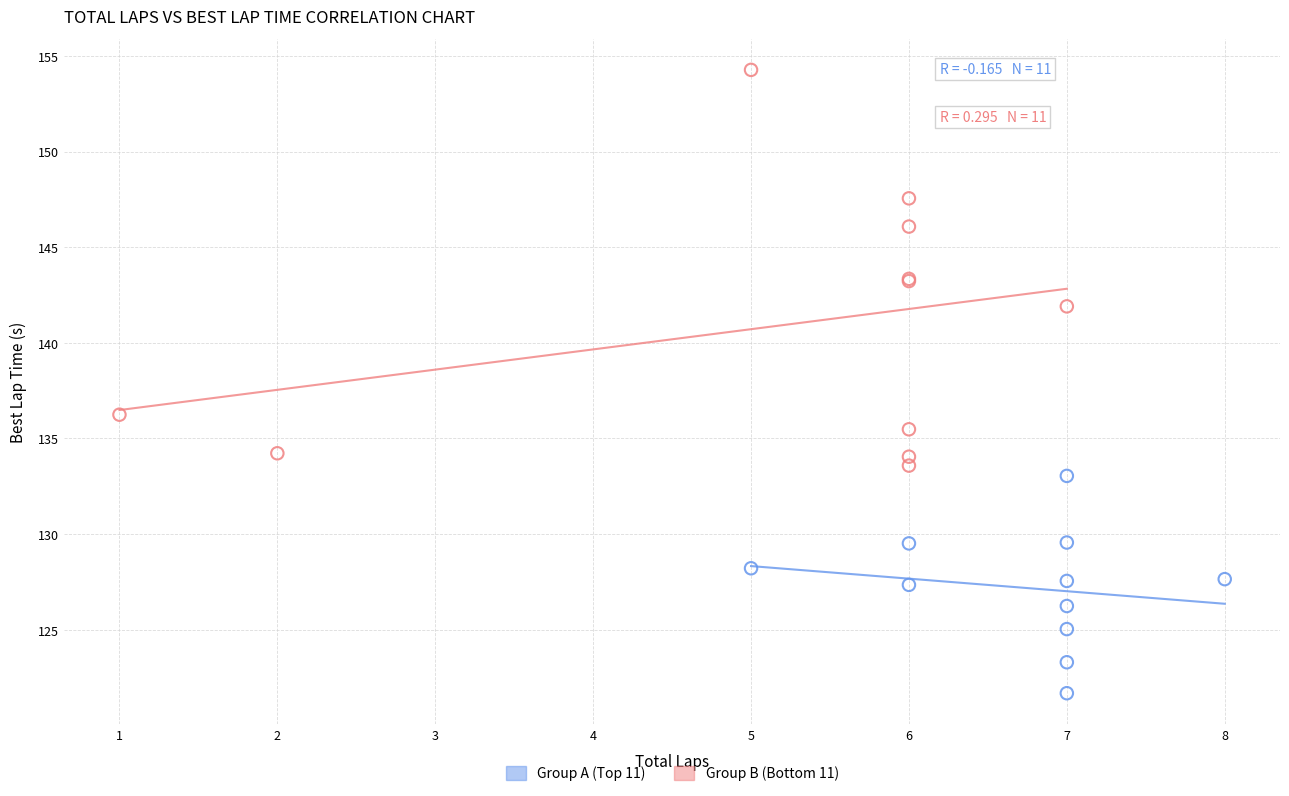

Which series reaches the maximum Y coordinate?

Group B (Bottom 11)